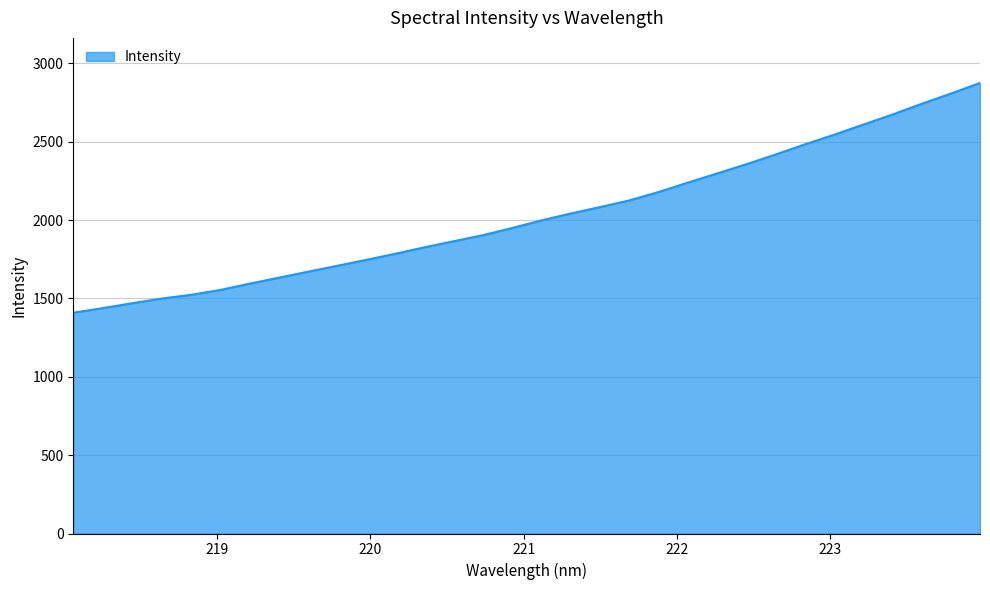

What is the minimum value shown in the chart?

1408.5